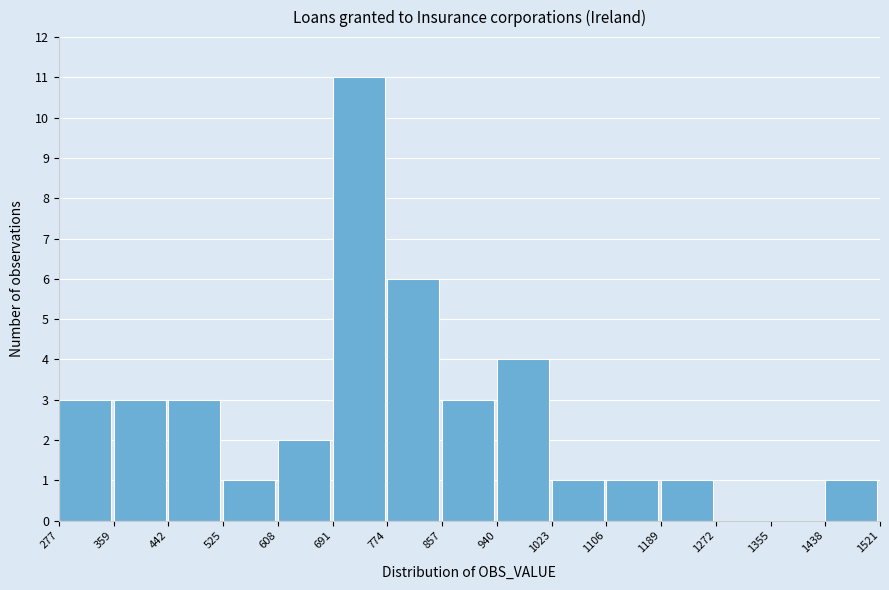

How tall is the bar that spans 774 to 857 on the x-axis? The values are not printed on the chart, so give them approximately, as read against the axis.

6